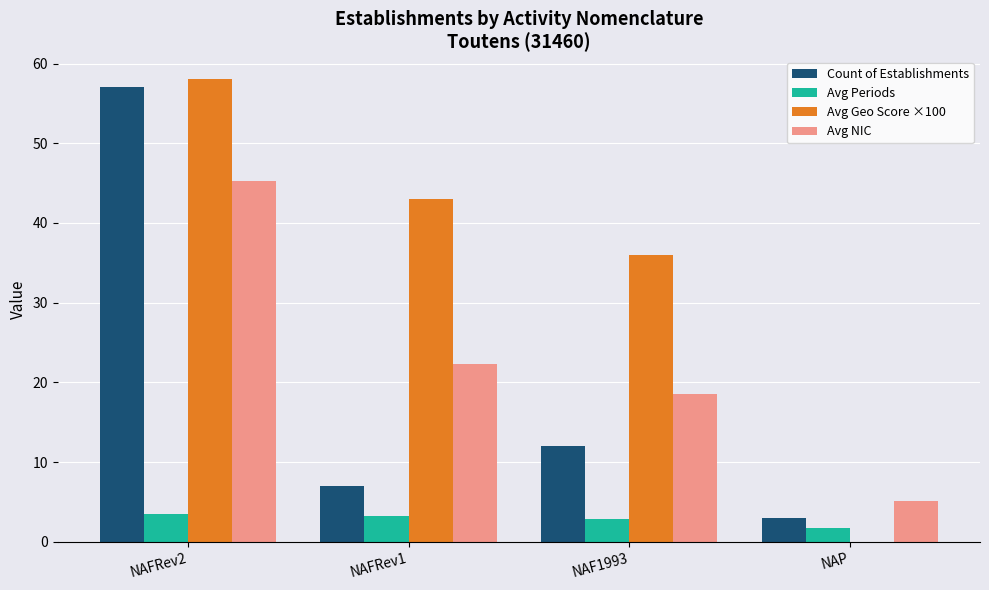

Which series has the largest total across all categories?

Avg Geo Score ×100